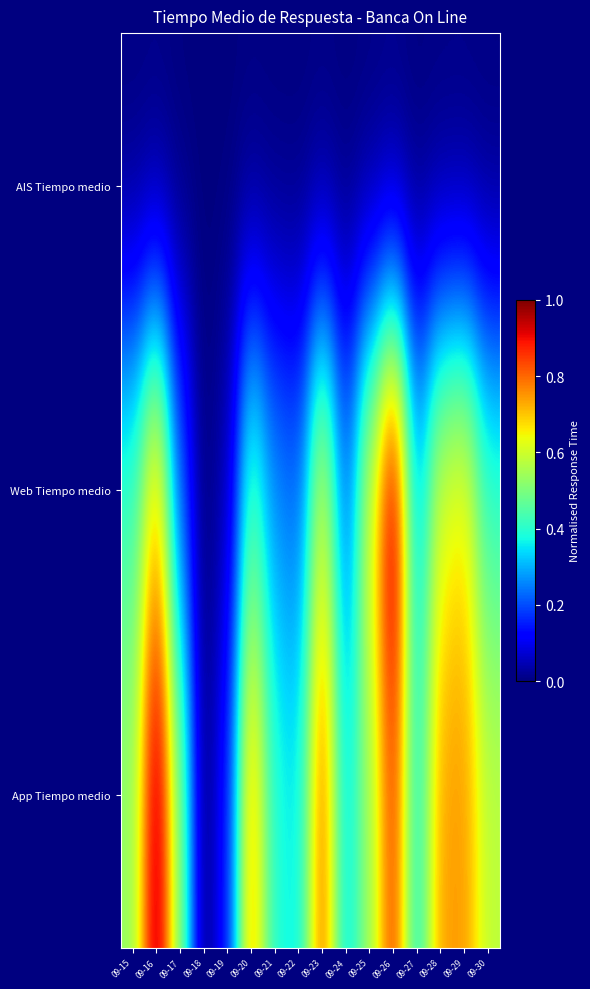

How many categories are shown in the chart?

16